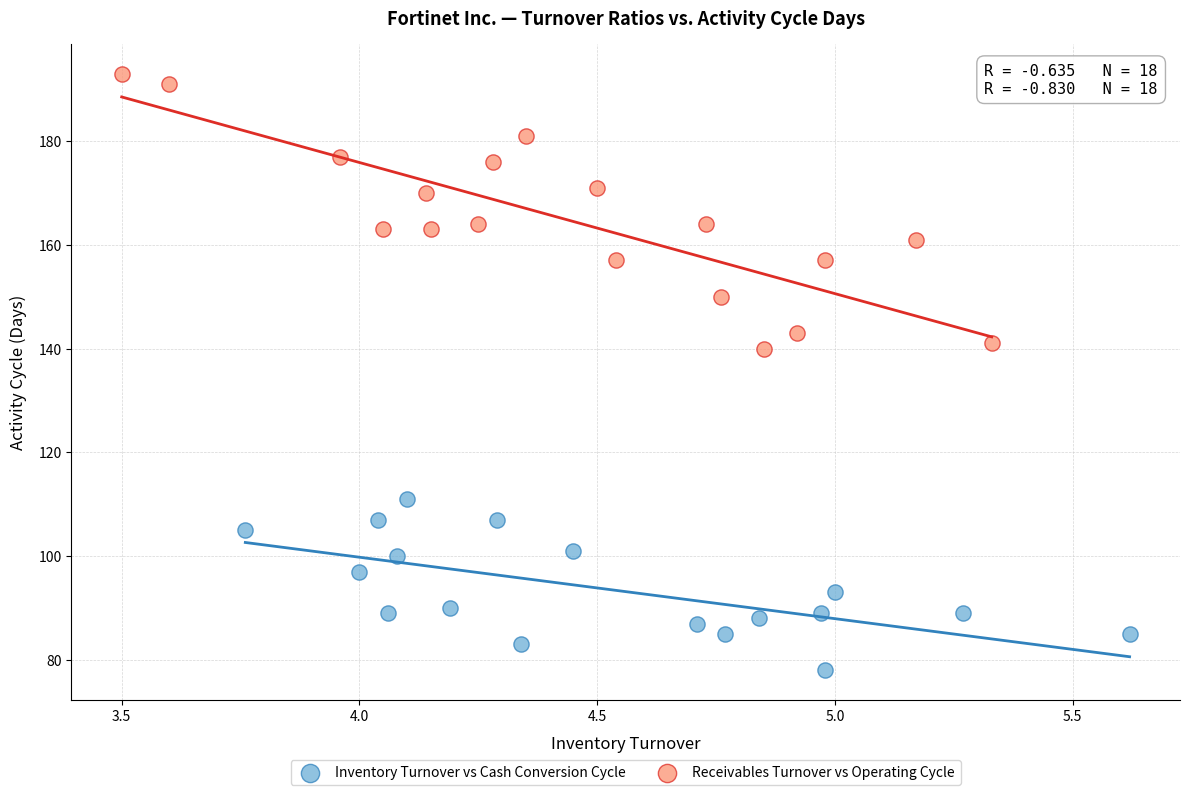

Which series reaches the minimum Y coordinate?

Inventory Turnover vs Cash Conversion Cycle